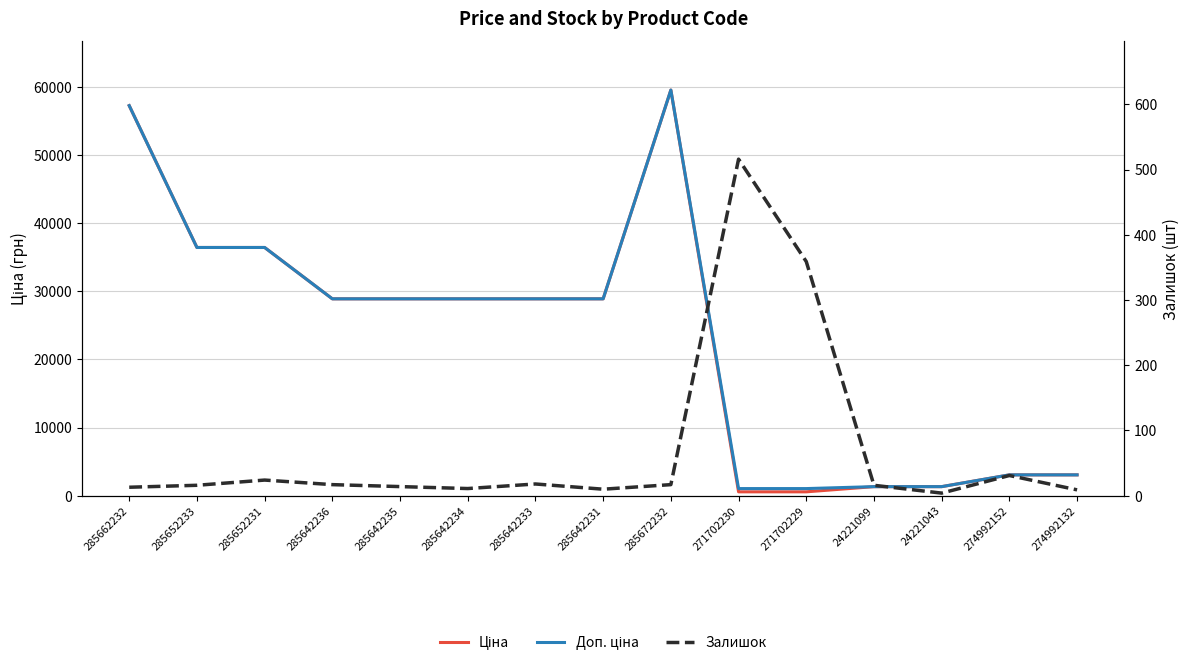

What is the sum of all Ціна values?

343985.7